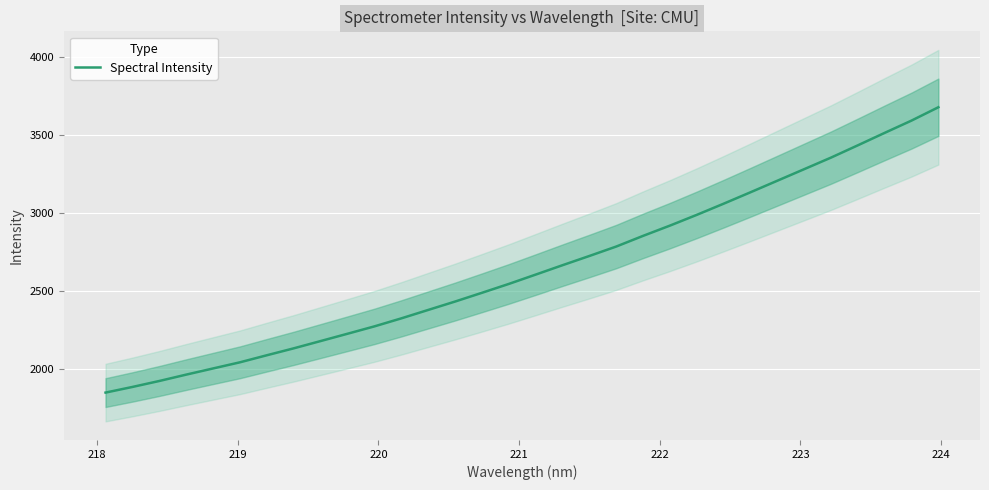

What is the maximum value for Spectral Intensity?

3678.6